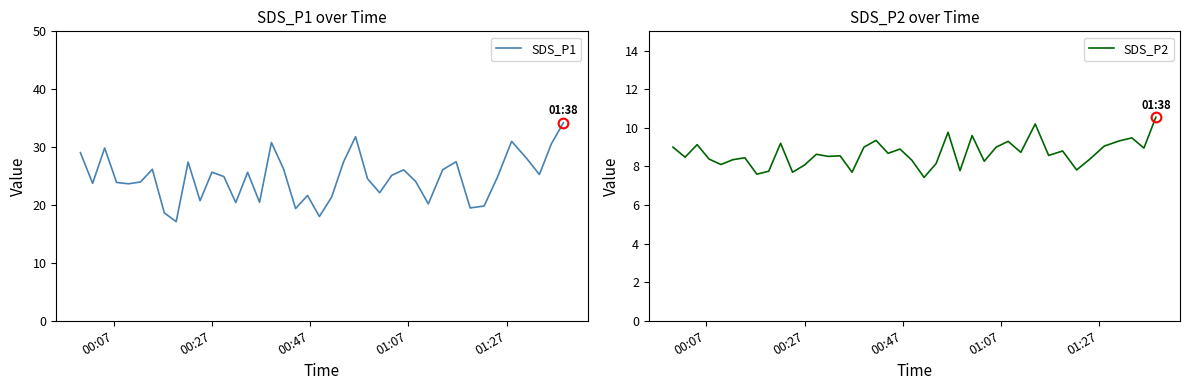

Rank the series by their maximum value, from highest to lowest.

SDS_P1, SDS_P2